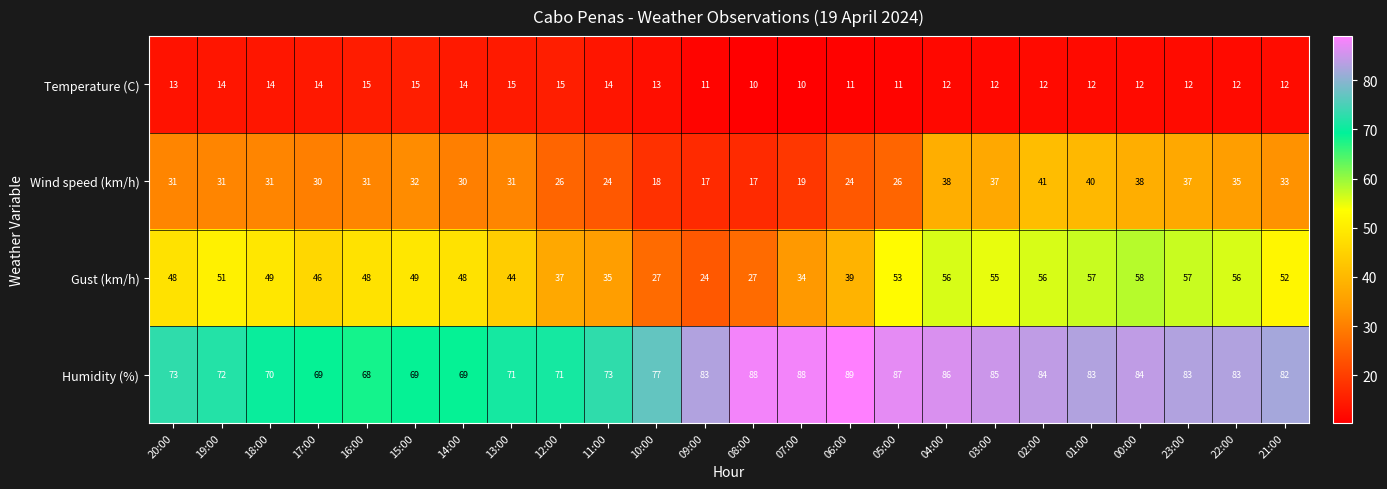

Which series has the largest total across all categories?

Humidity (%)